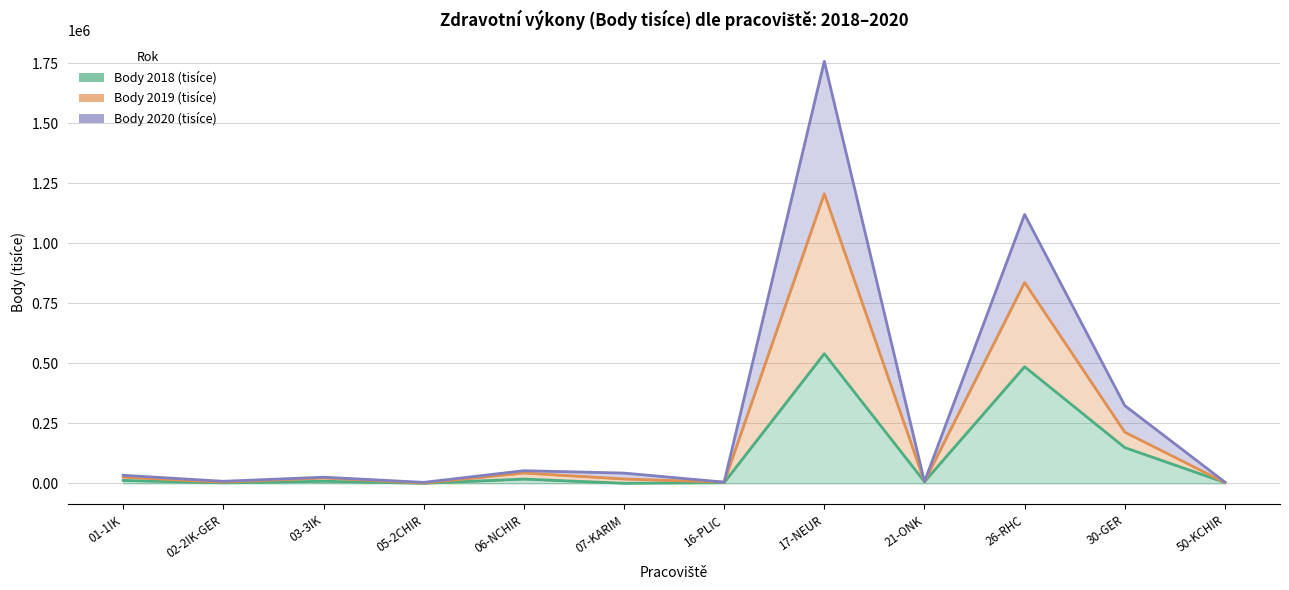

In Body 2019 (tisíce), how many points are higher than both neighbors (excluding endpoints)?

4